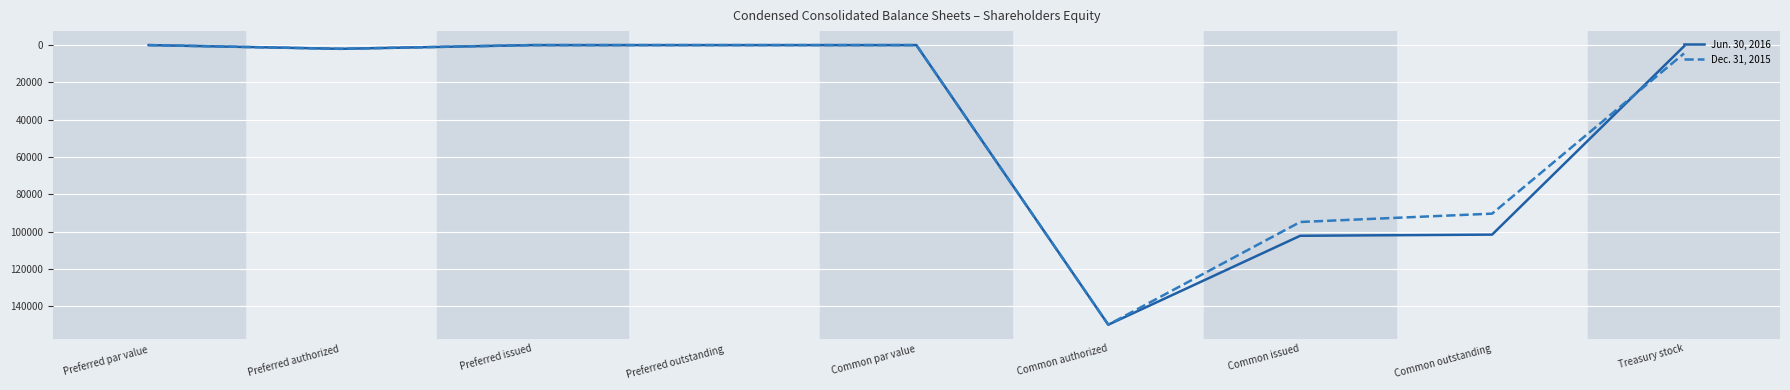

What is the total value across all series at Common authorized?

300000